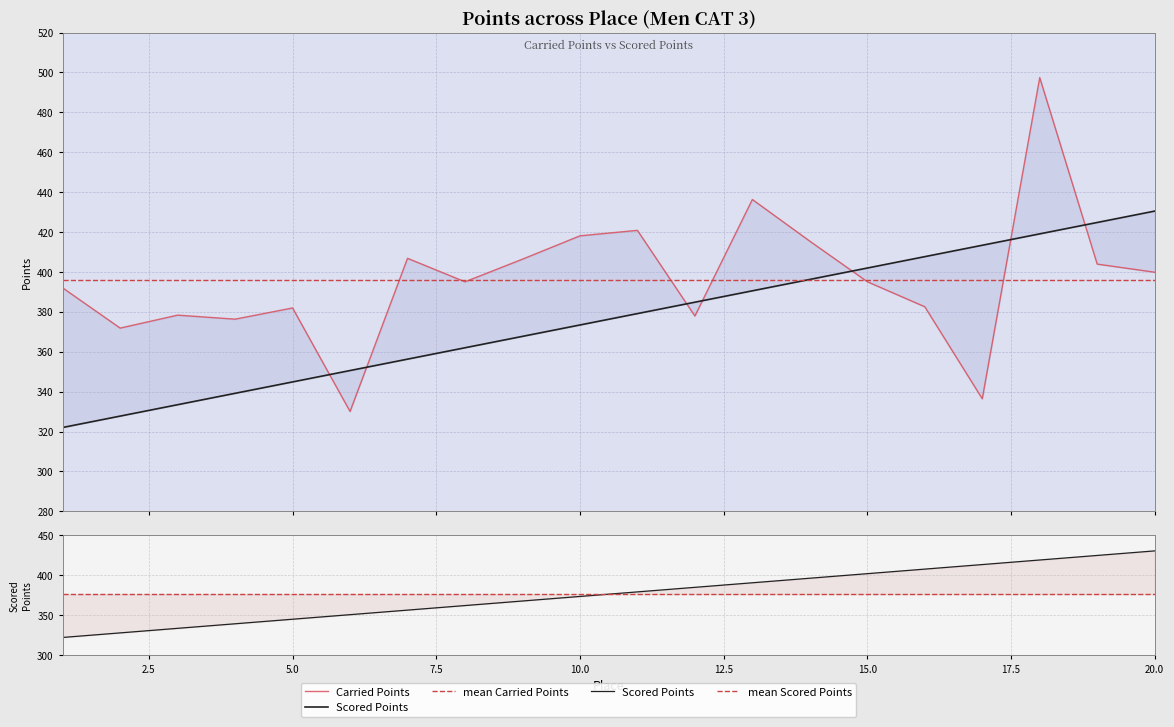

What is the difference between the maximum and minimum values in the Scored Points series?

108.5